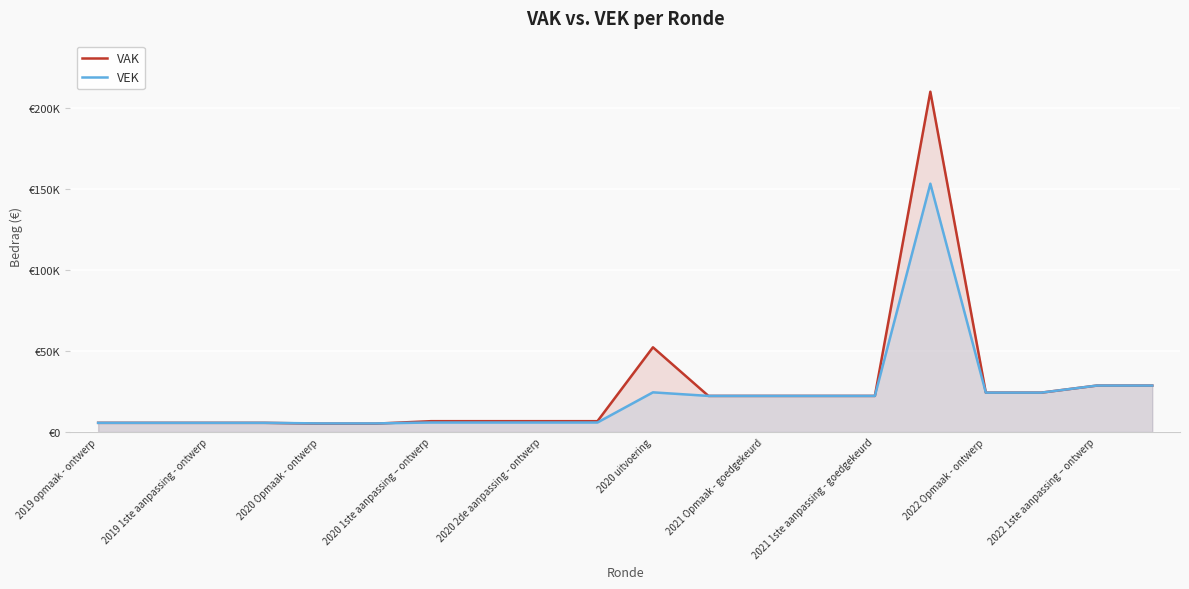

What are all the series names shown in the legend?

VAK, VEK